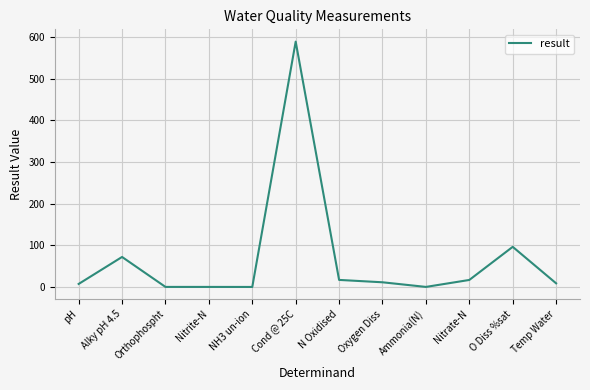

What is the greatest value displayed?

589.0